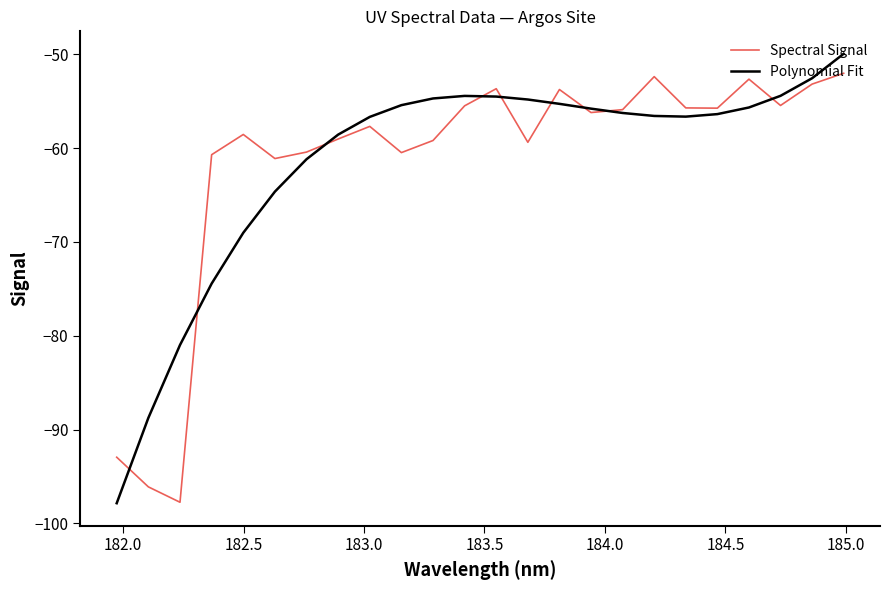

What is the lowest value of the Spectral Signal series?

-97.7